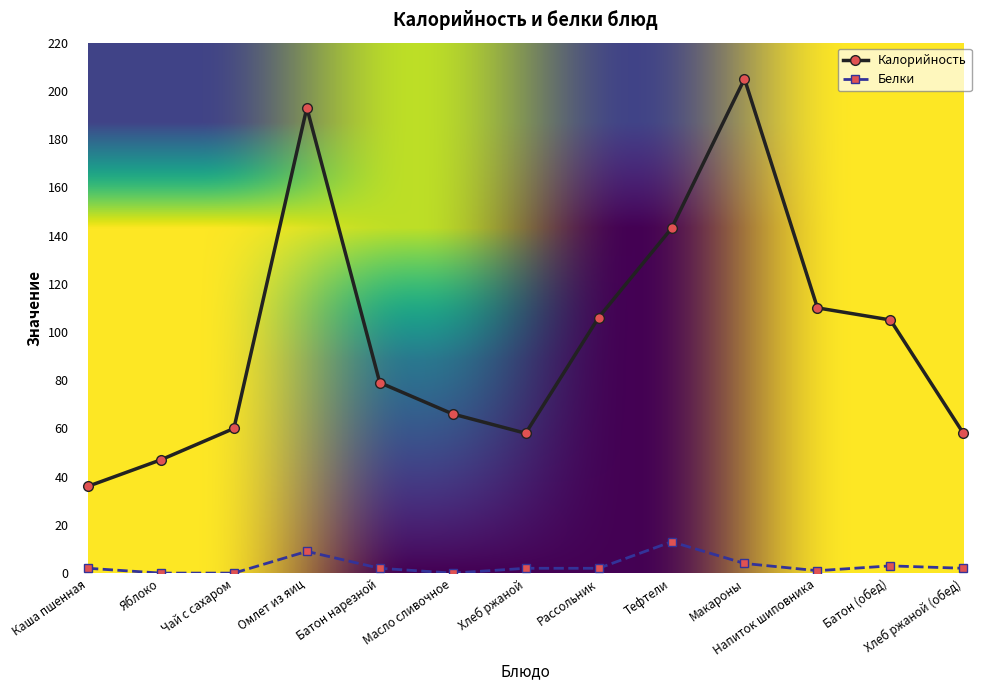

At Напиток шиповника, list the series in order from largest to smallest.

Калорийность, Белки